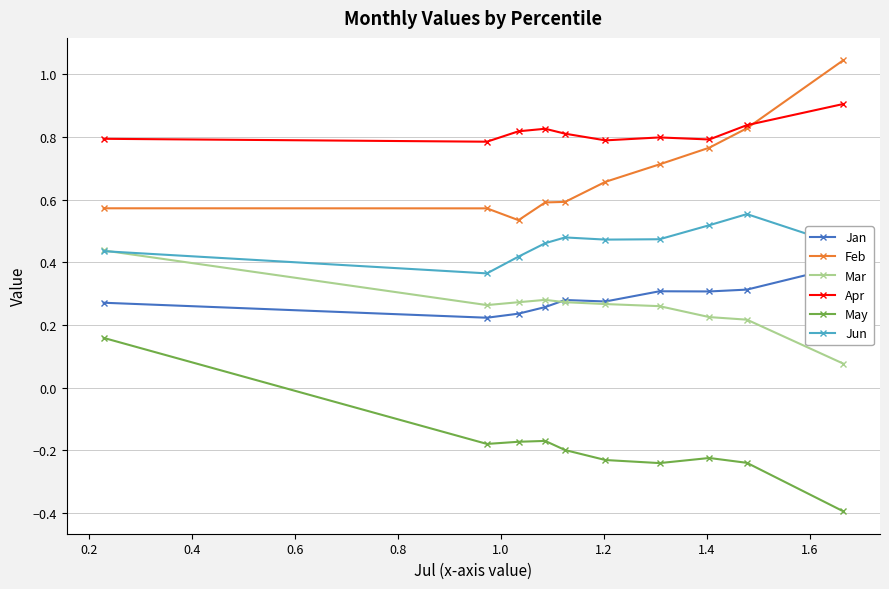

True or false: Apr and May intersect in this chart.

False